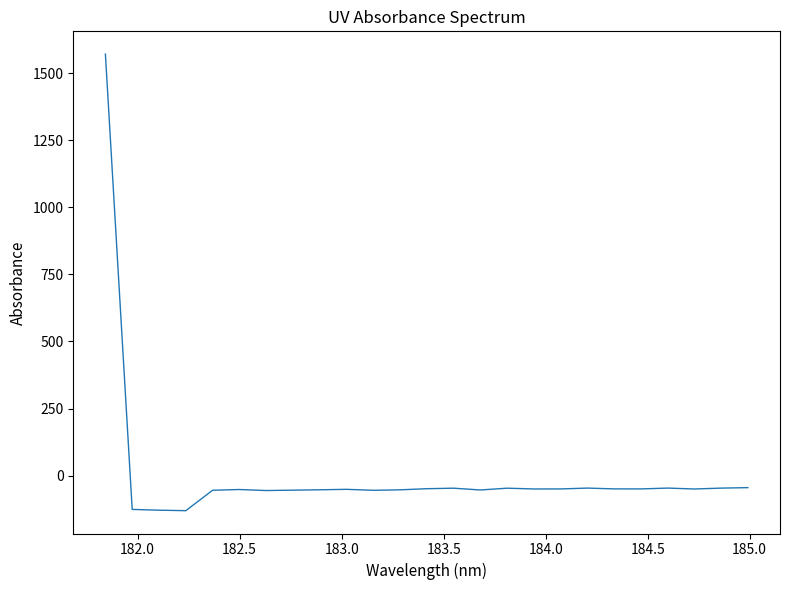

What is the minimum value shown in the chart?

-130.8